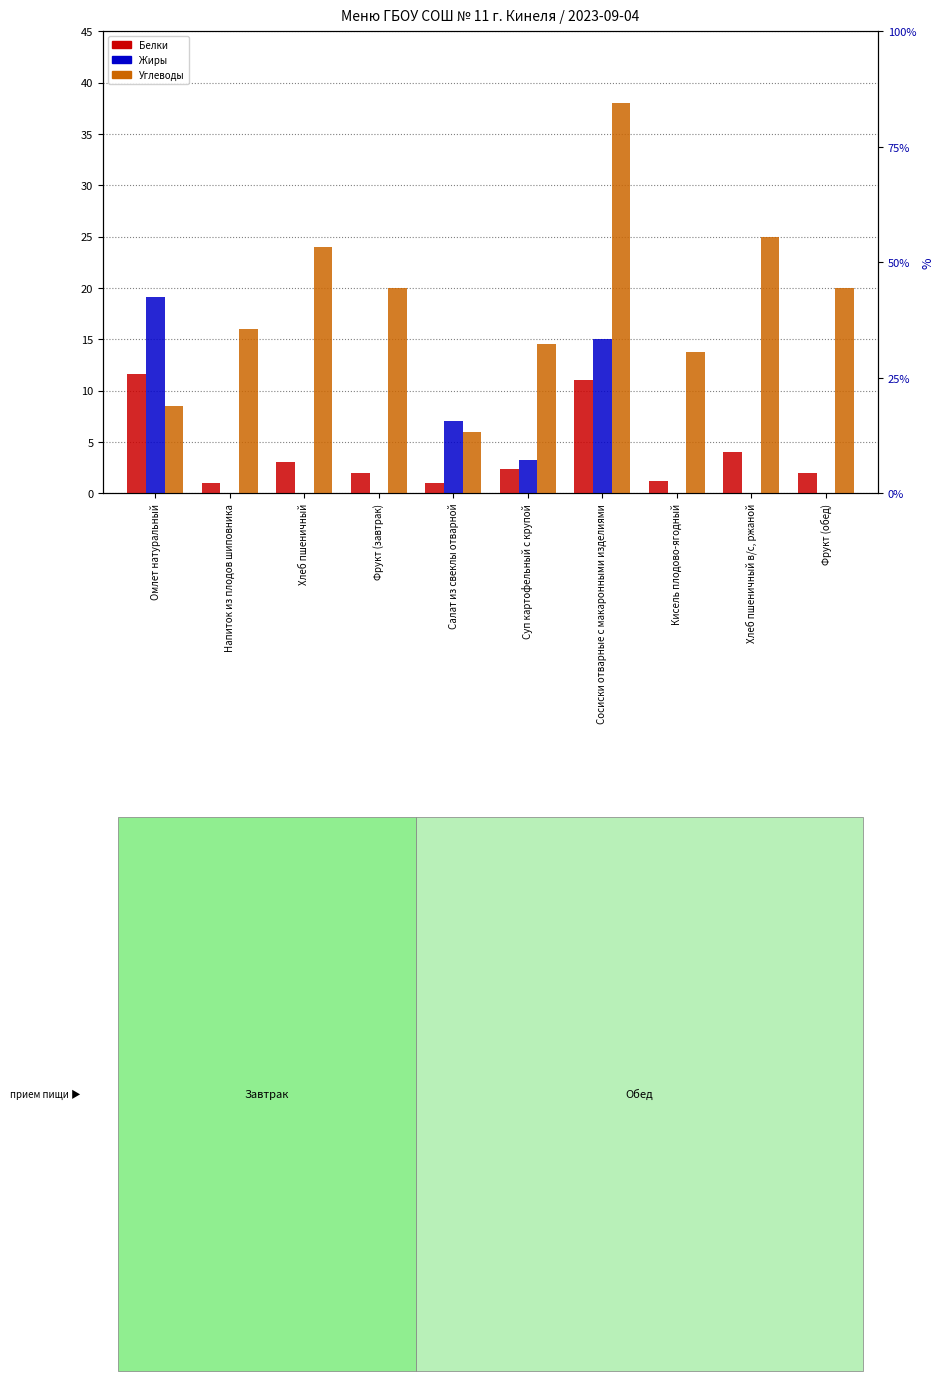

How many values in the Углеводы series are below 20?

5